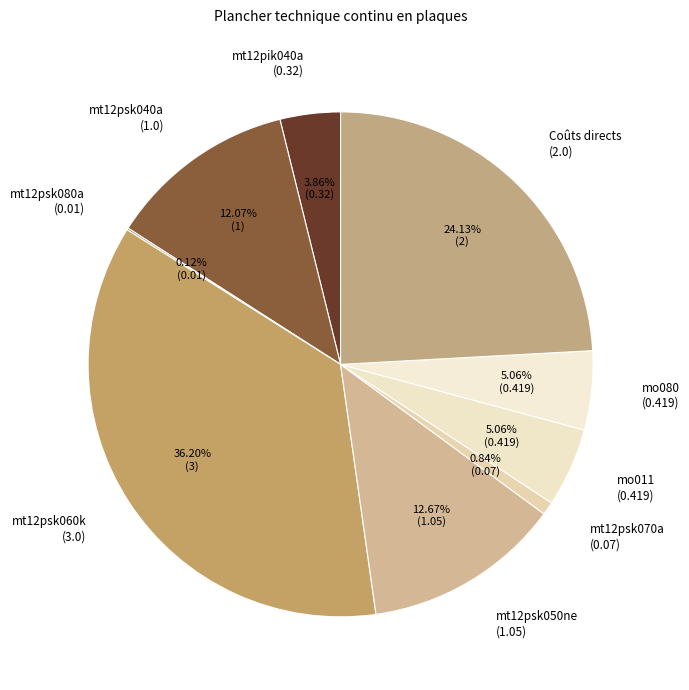

Combined, what portion of the pie is mt12psk060k and mt12pik040a?

40.1%